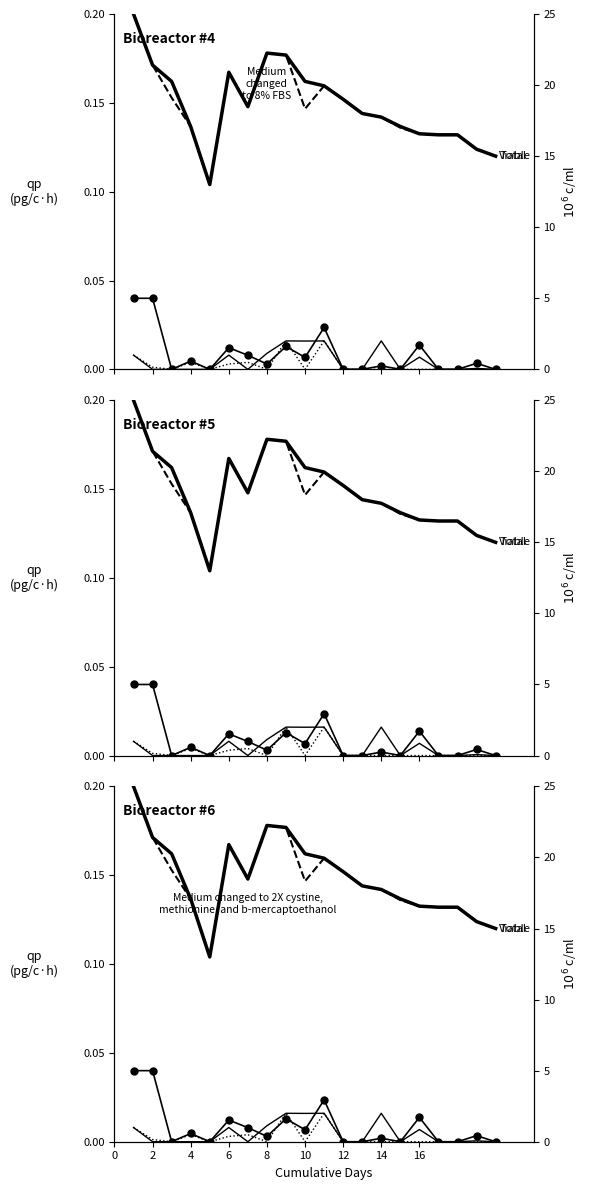

What is the greatest value displayed?

25.0